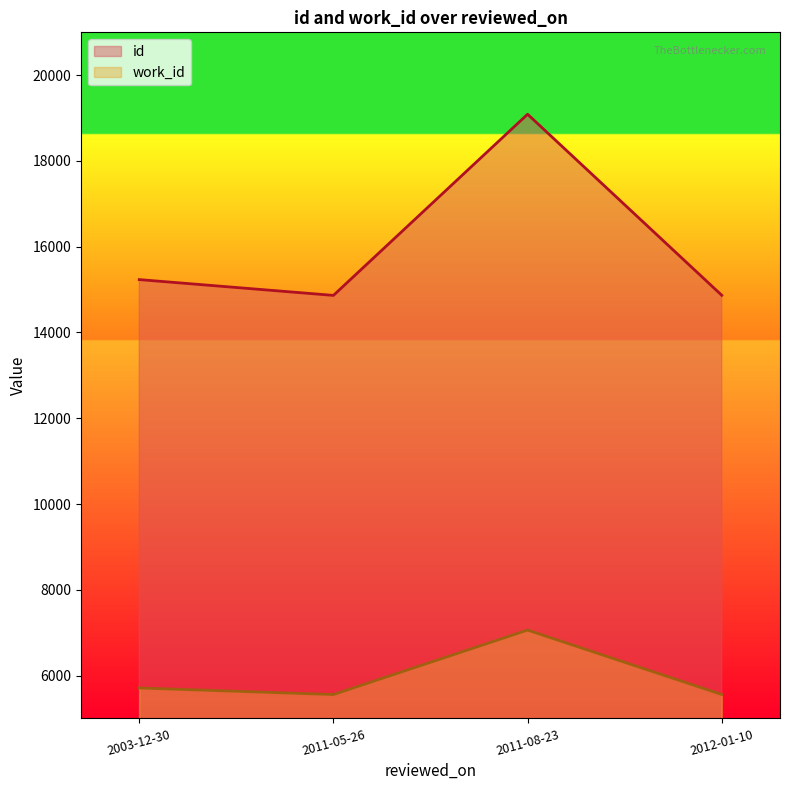

At which label does id reach its peak?

2011-08-23